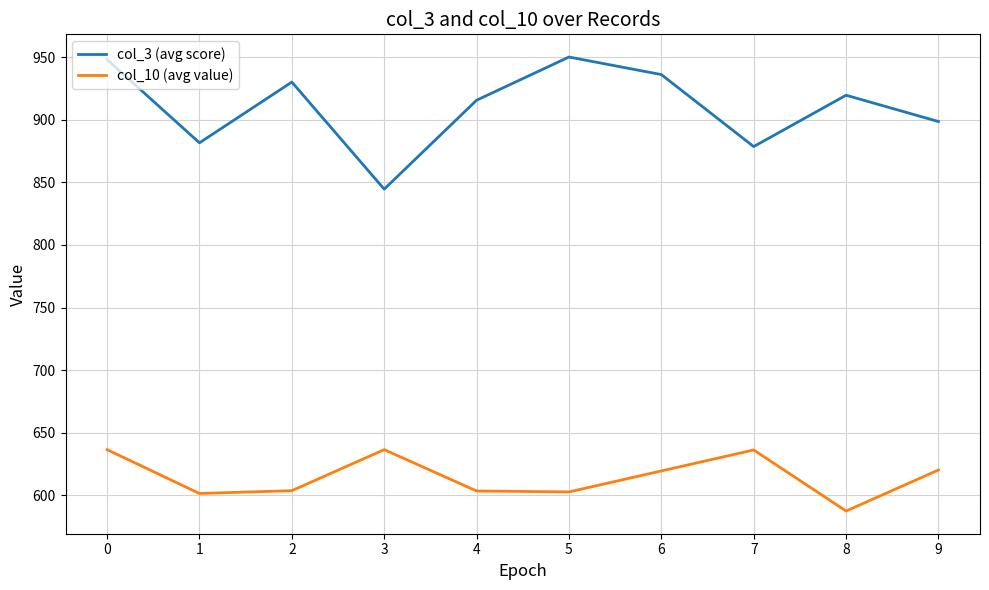

The value of col_10 (avg value) at 7 is 636.2. True or false?

True